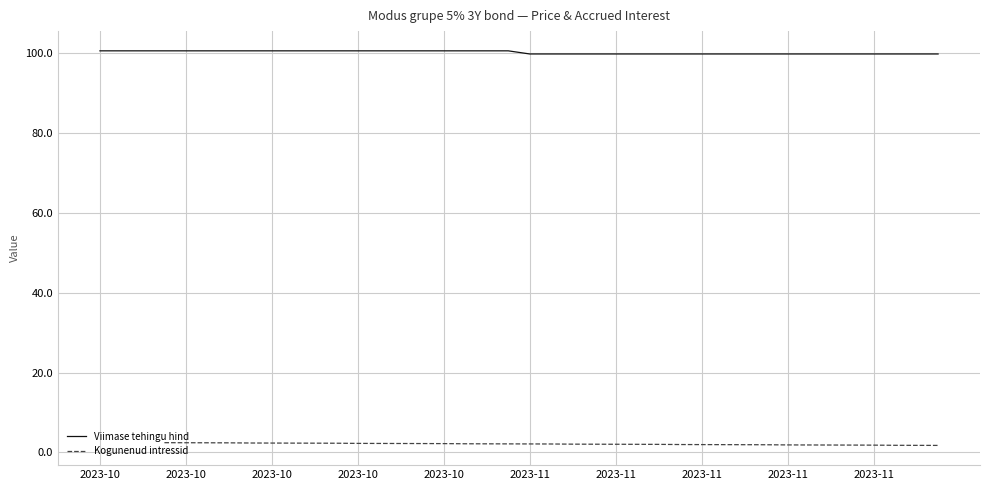

What is the difference between the maximum and second lowest values?

0.8